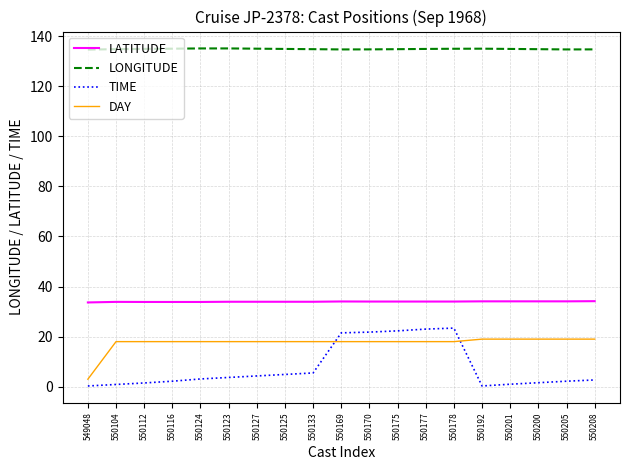

What value does the DAY series have at 550170?

18.0